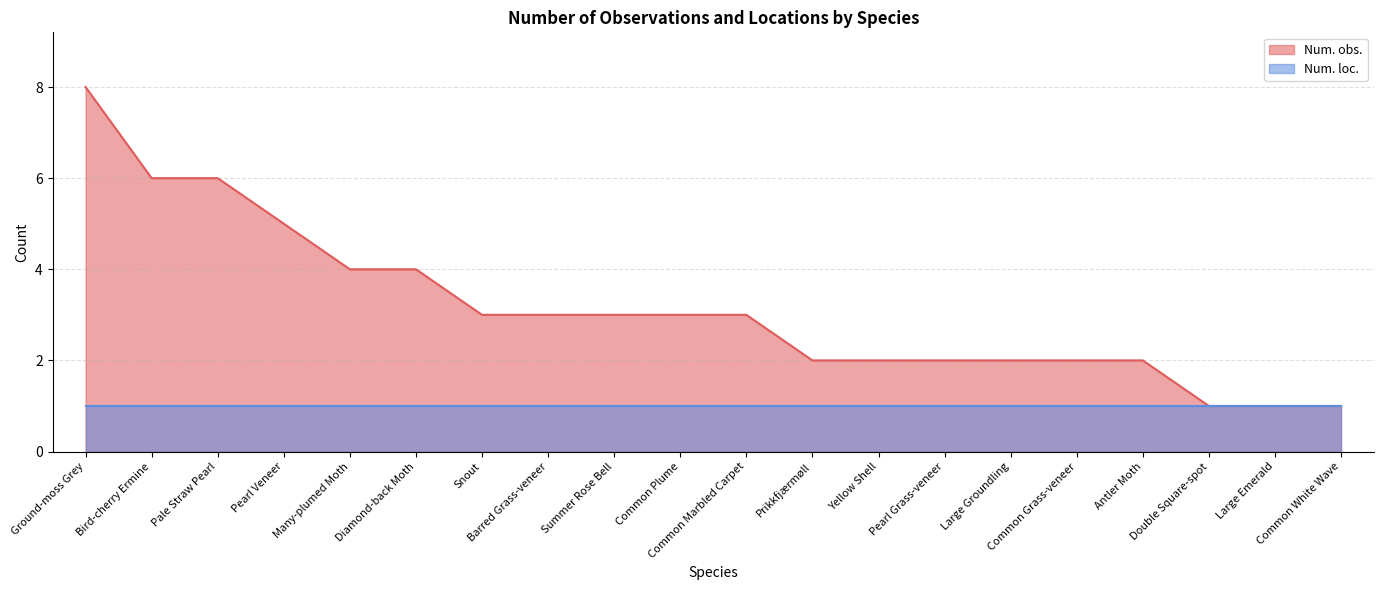

True or false: the data has more than 0 interior local peaks.

False